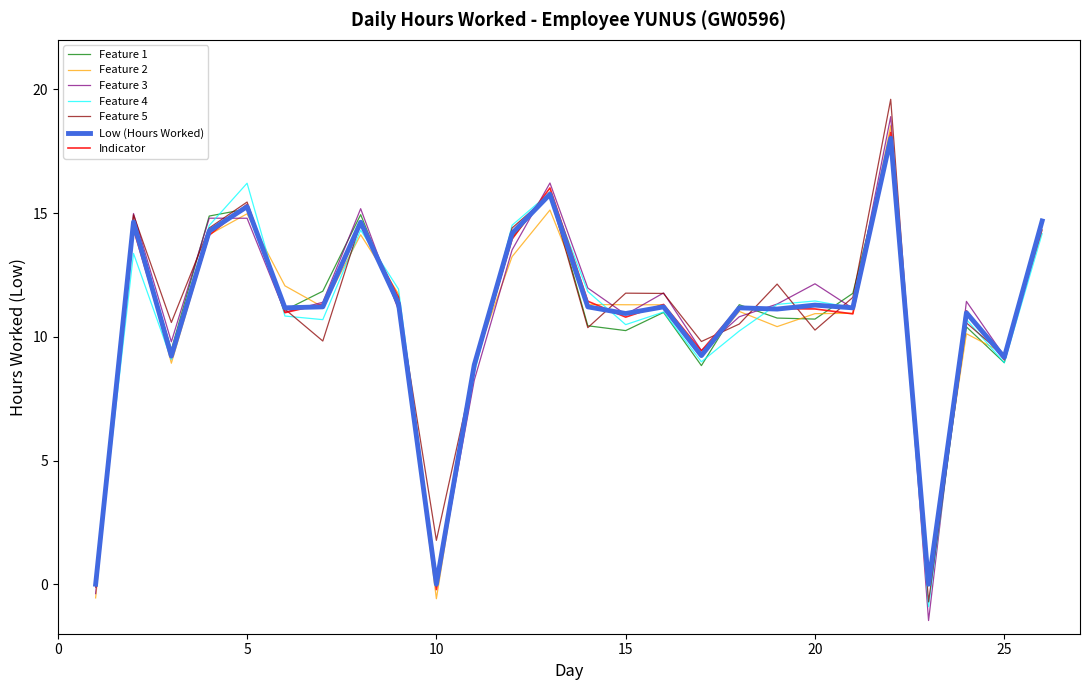

What is the maximum value for Feature 4?

17.9